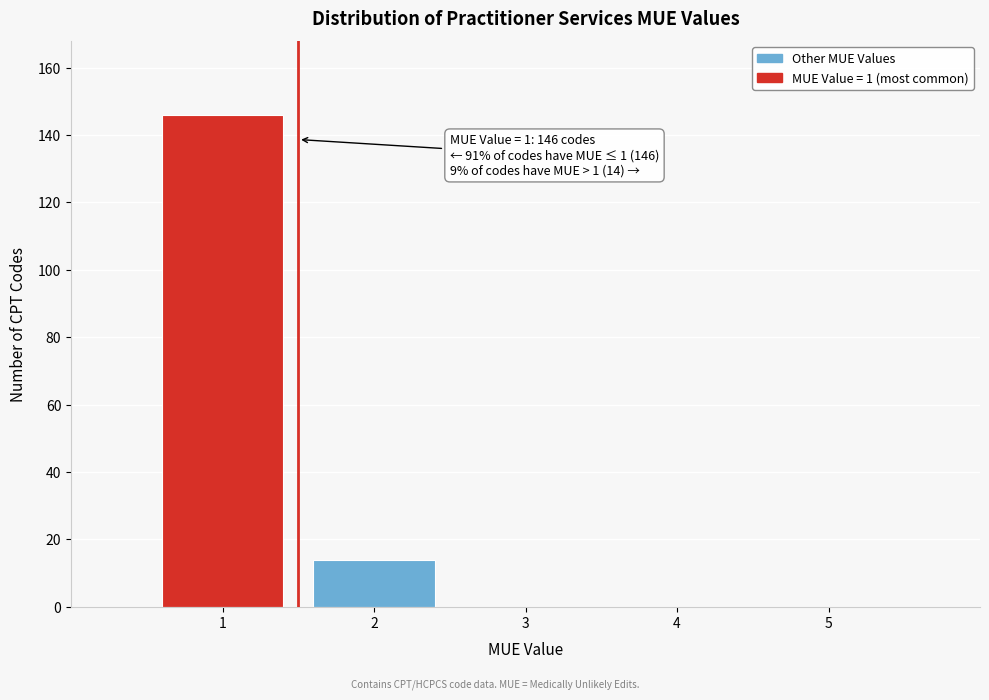

Reading left to right, list all the values displayed in this chart.

1=146	2=14	3=0	4=0	5=0